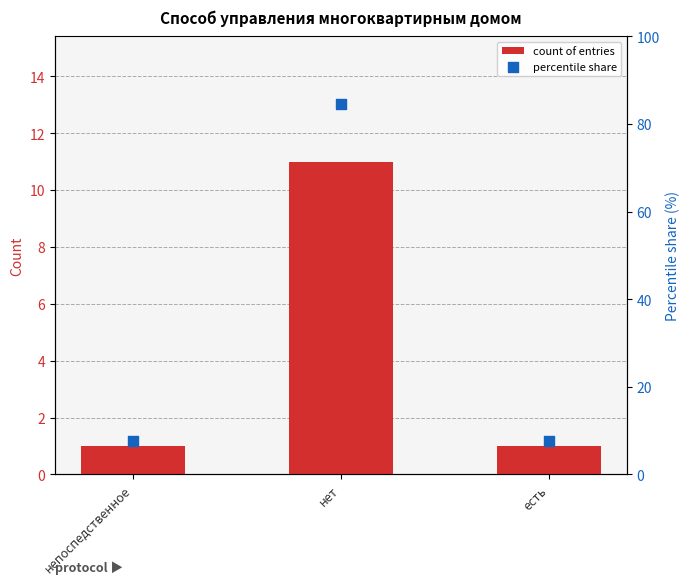

Which series has the largest total across all categories?

percentile share